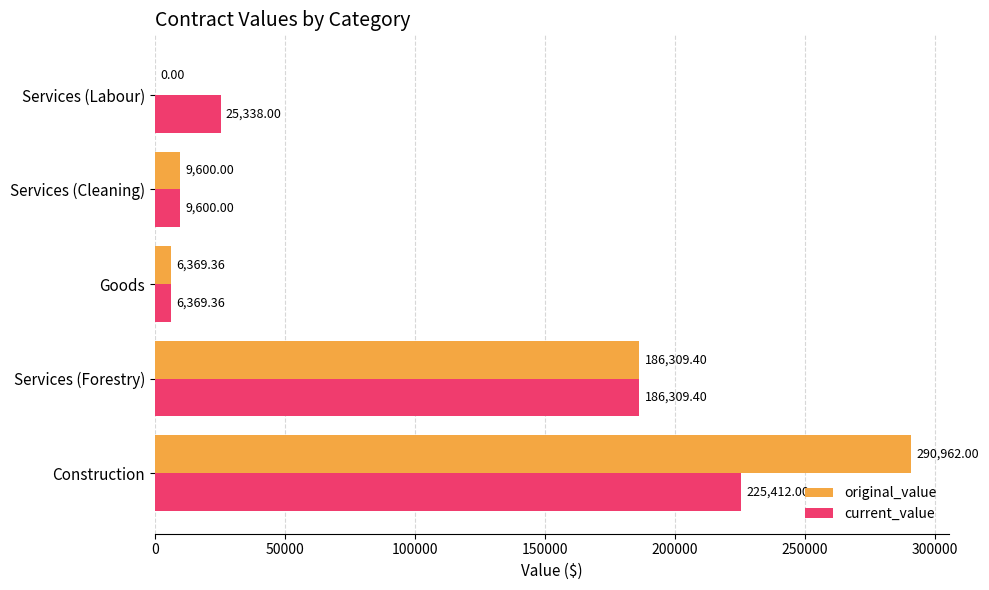

What is the sum of all original_value values?

493240.8